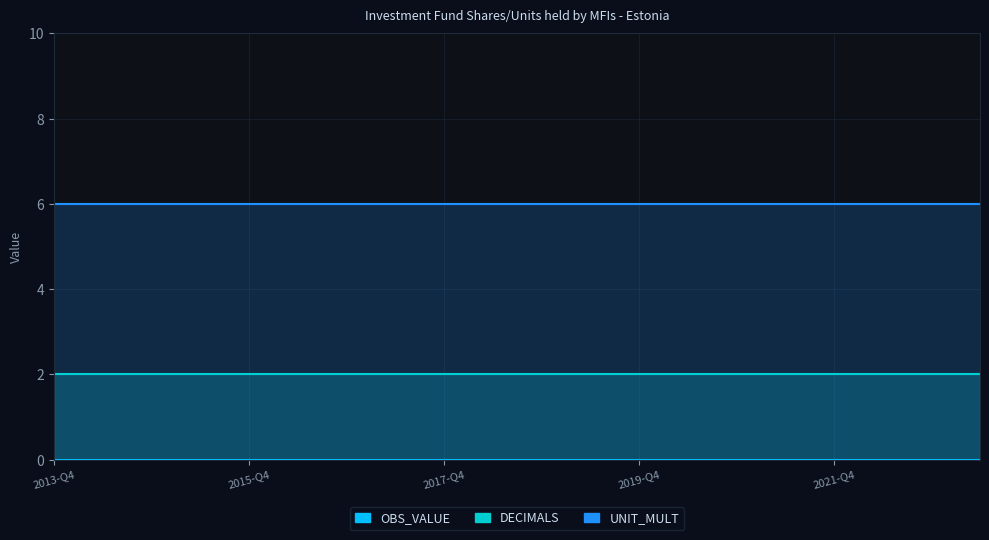

At which label is UNIT_MULT closest to 6?

2013-Q4